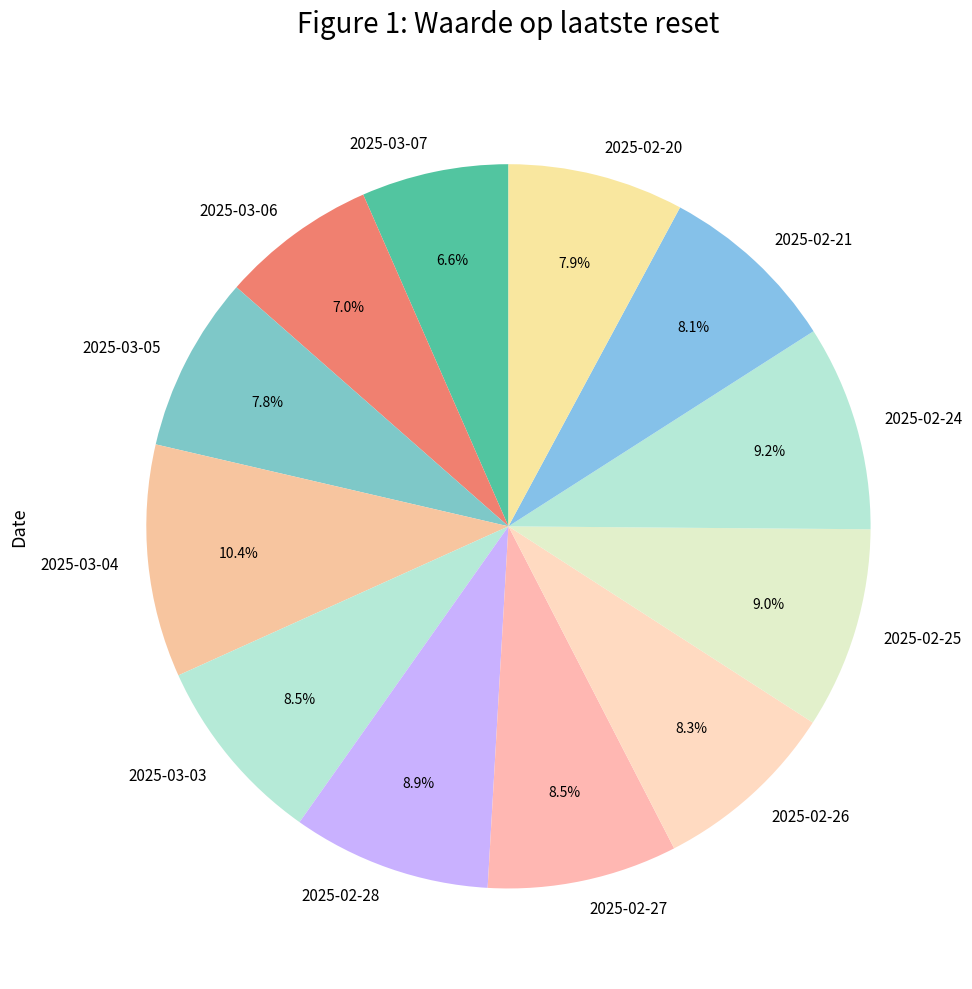

To the nearest percent, what is the difference between the largest and smallest slice percentages?

4%